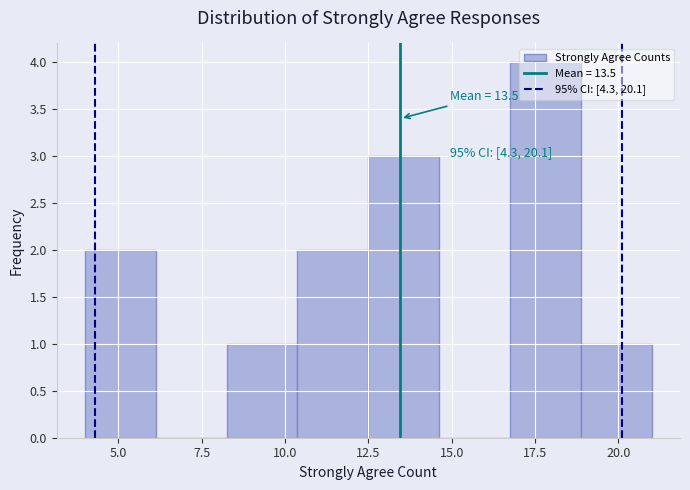

Over which range of the x-axis is the bar tallest?

17.0 to 19.0